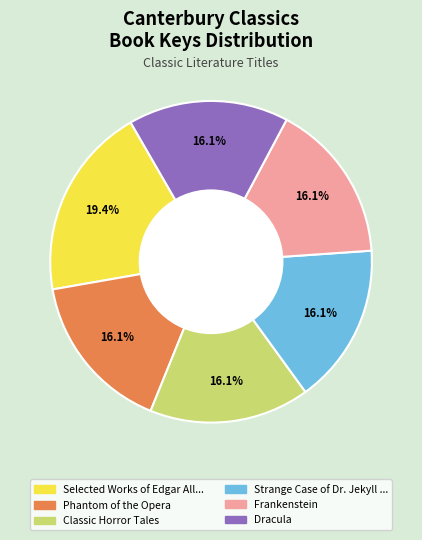

How many segments does this pie chart have?

6